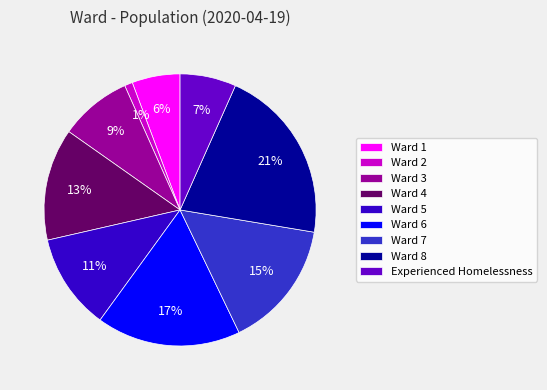

True or false: Ward 6 accounts for 5% of the total.

False